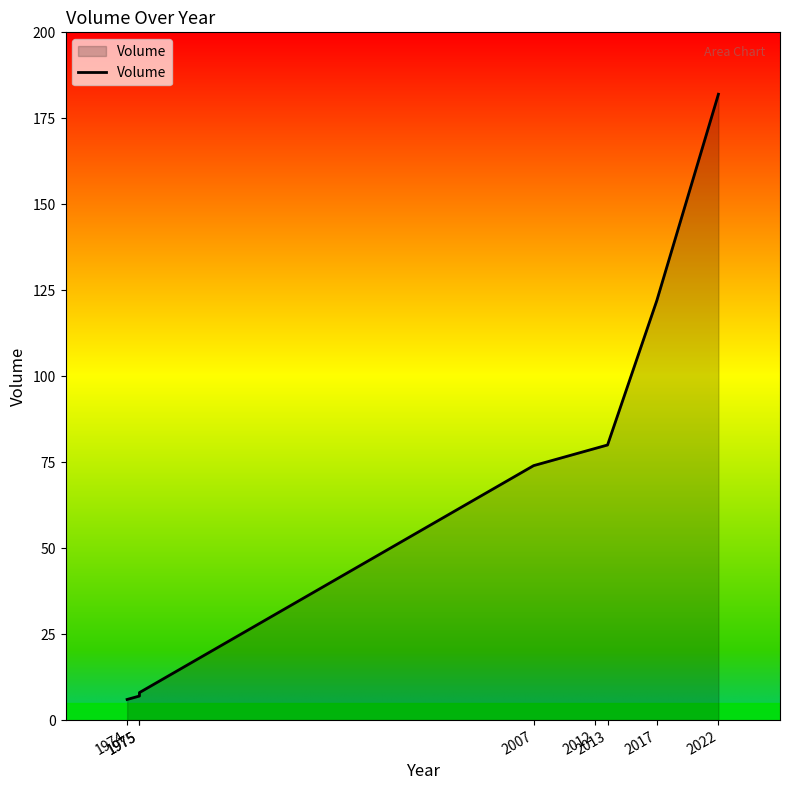

True or false: there are more than 0 points higher than both neighbors.

False